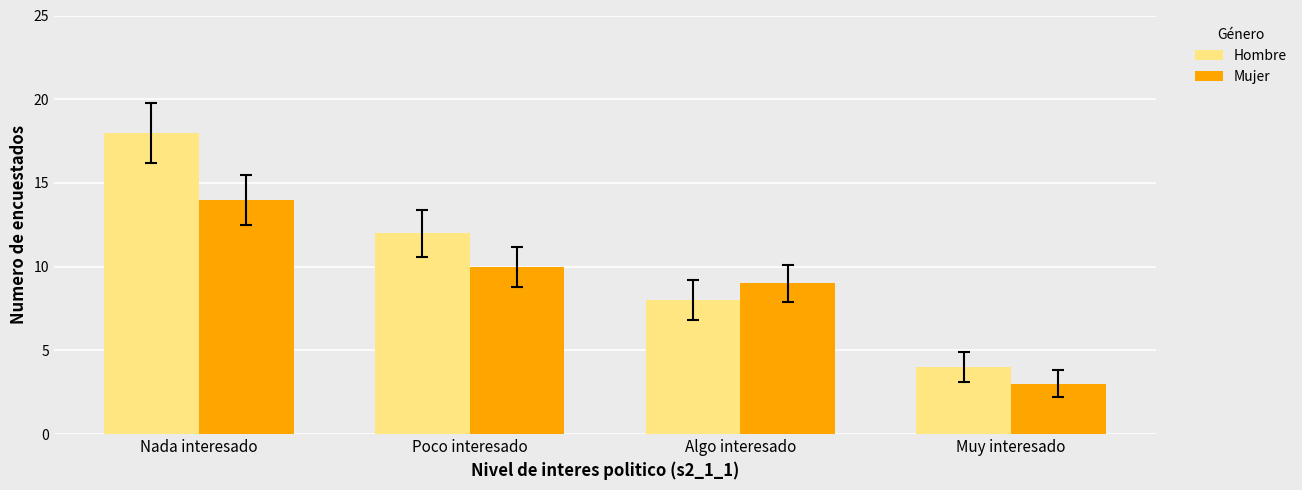

What is the value of the Mujer bar at the 2nd from the left?

10